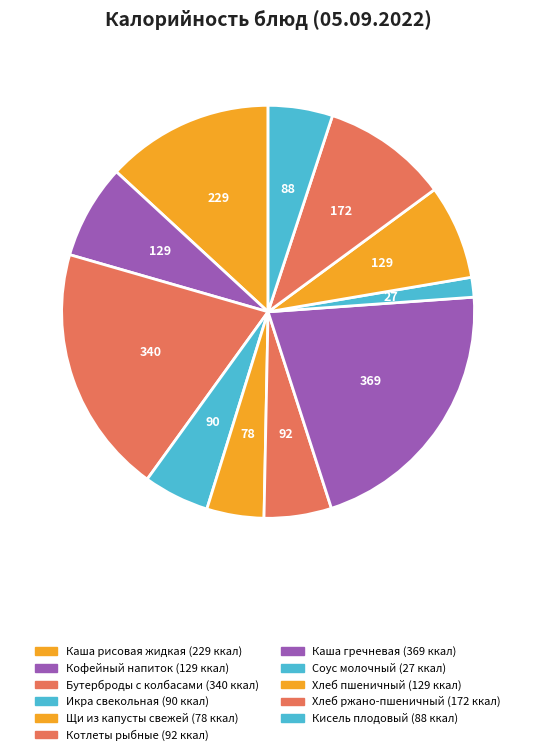

Which category has the smallest portion of the pie?

Соус молочный